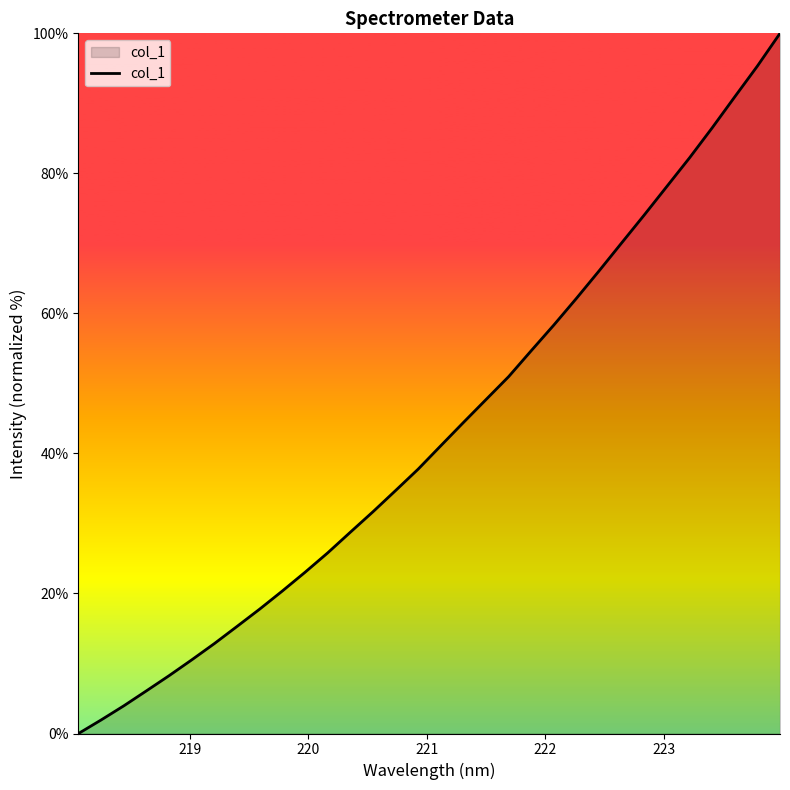

What is the difference between the maximum and minimum values?

100.0